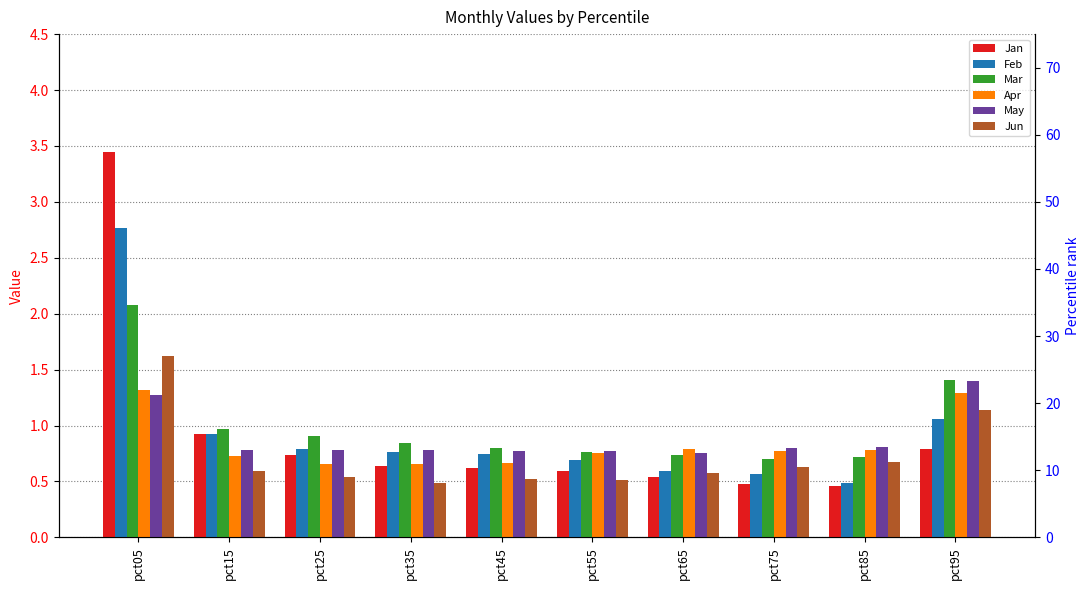

What is the average value of the Apr series?

0.8